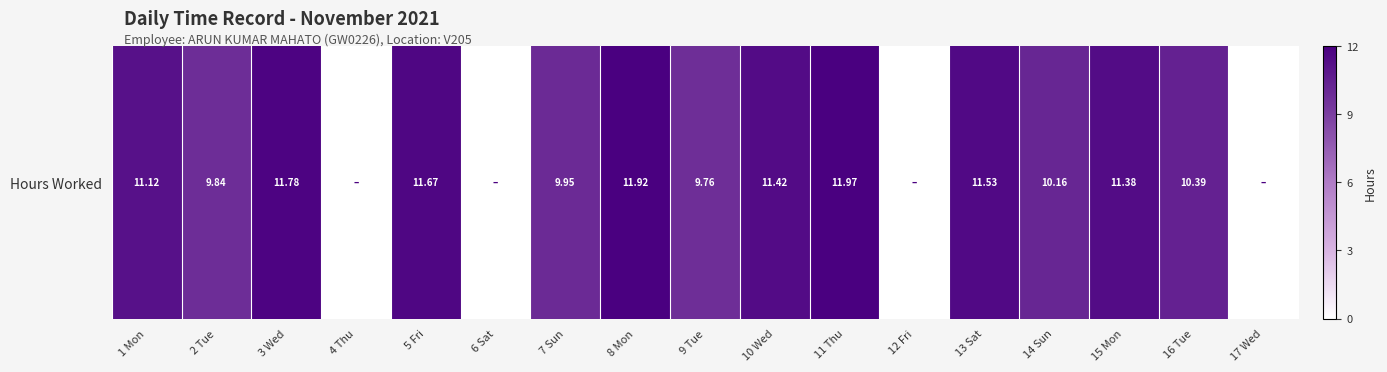

What is the approximate value at 3 Wed?

11.8